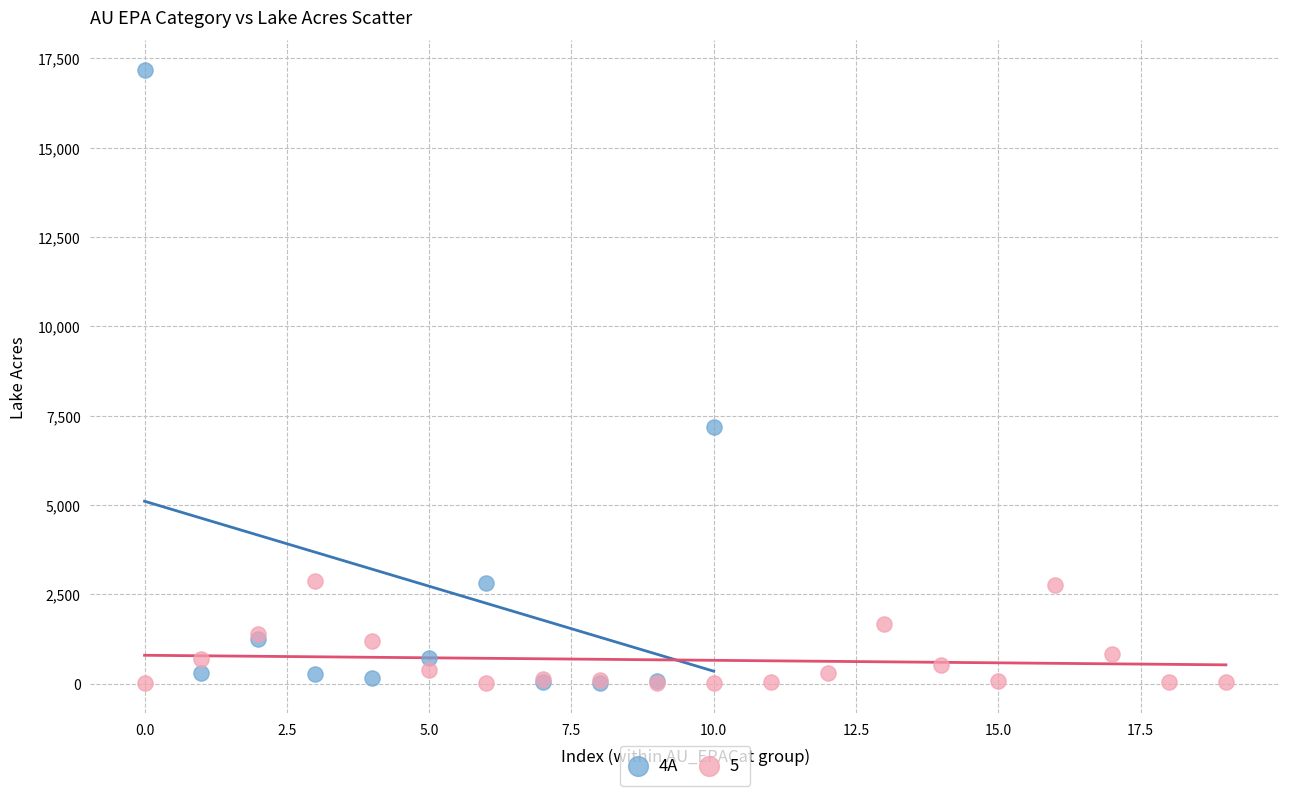

Which series has the largest Y range (max minus min)?

4A